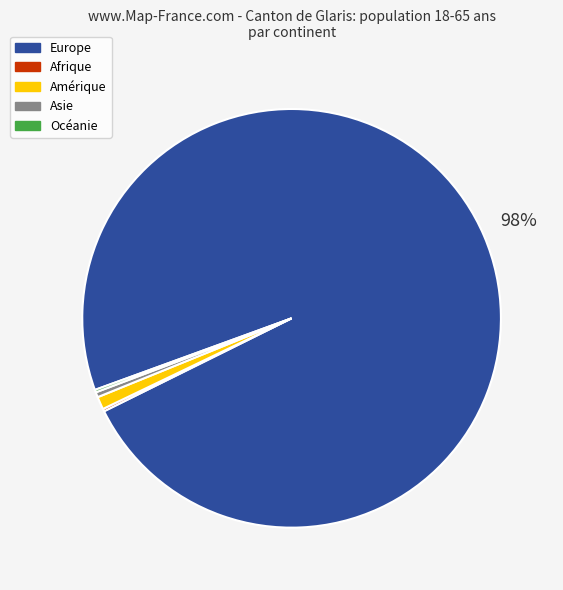

Which has a higher value, Amérique or Europe?

Europe